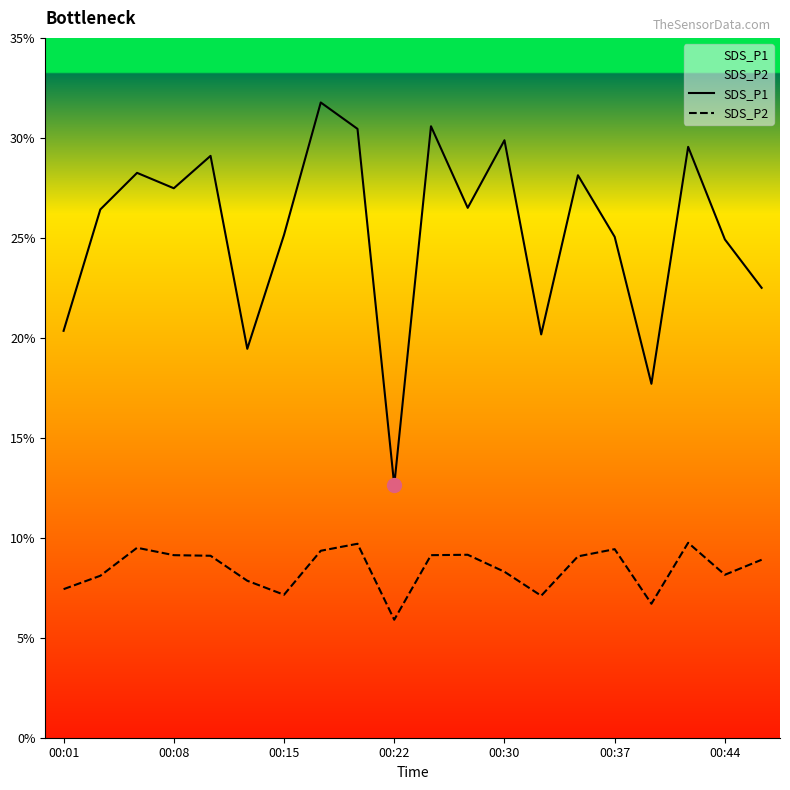

Rank the series by their maximum value, from highest to lowest.

SDS_P1, SDS_P2